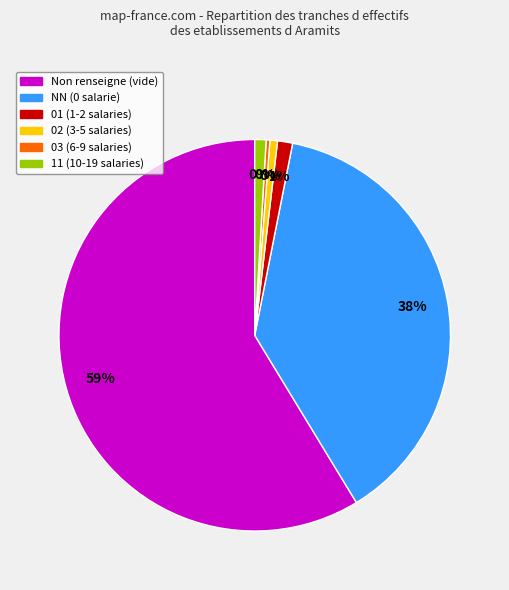

True or false: 02 accounts for 10% of the total.

False